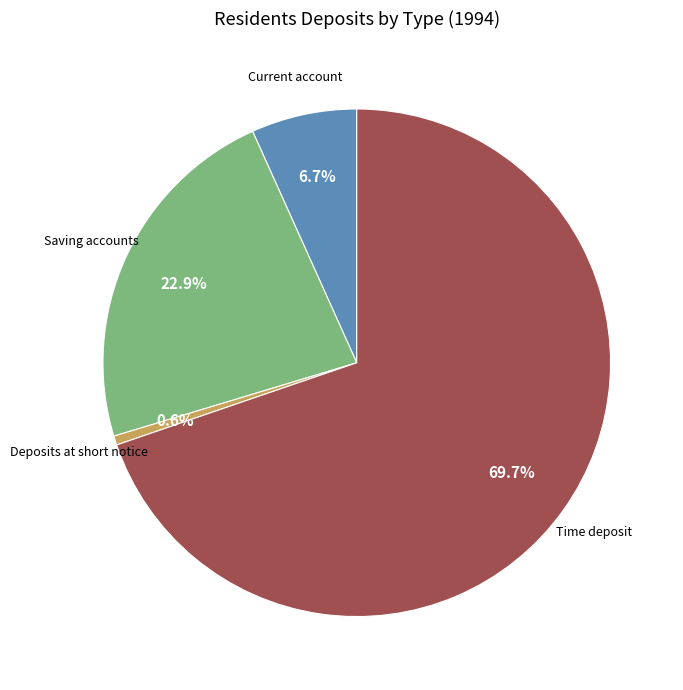

Combined, do Time deposit and Saving accounts account for over 50%?

Yes